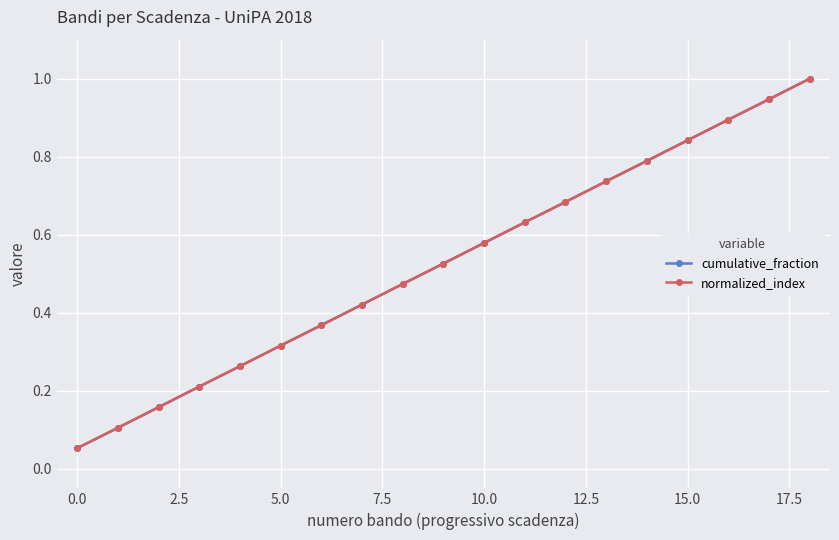

At how many categories does at least one series exceed 0?

19